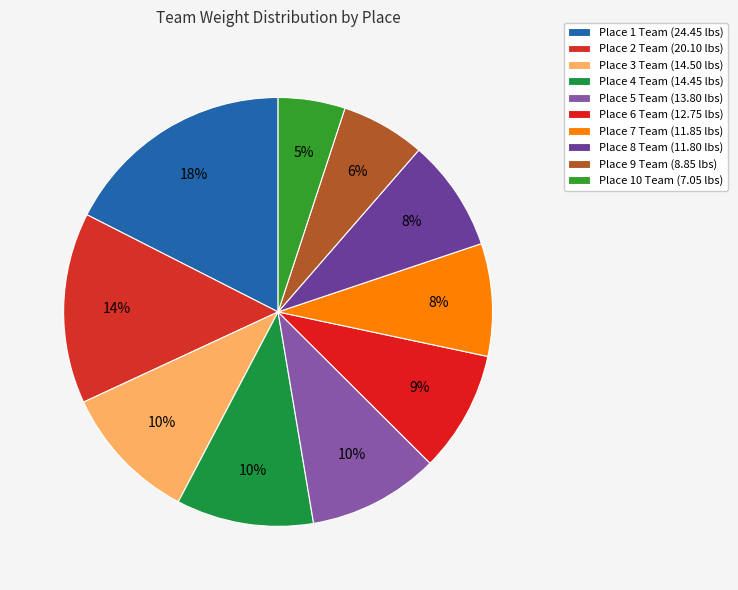

Does any single category account for the majority?

No